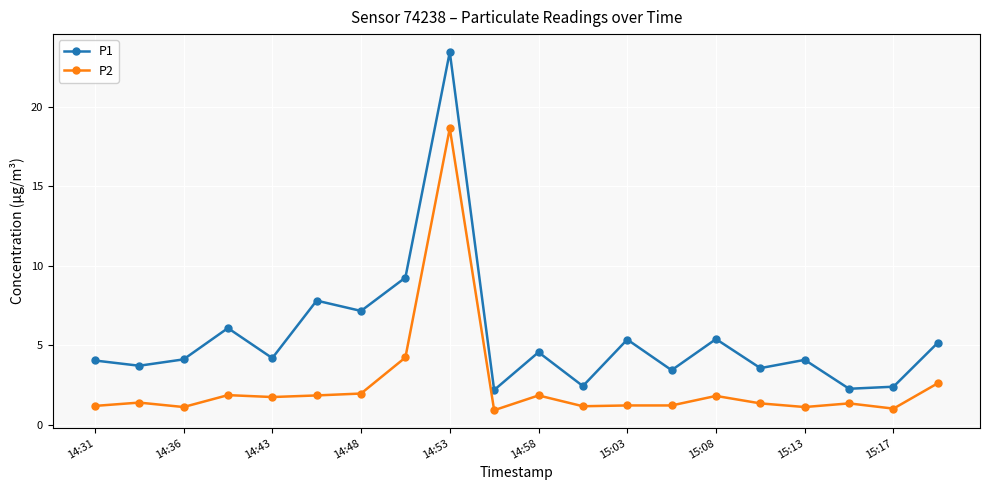

Count the number of categories in the chart.

20